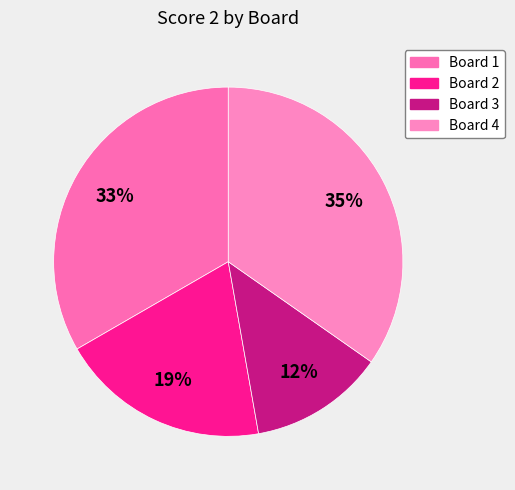

How many slices are in this pie chart?

4